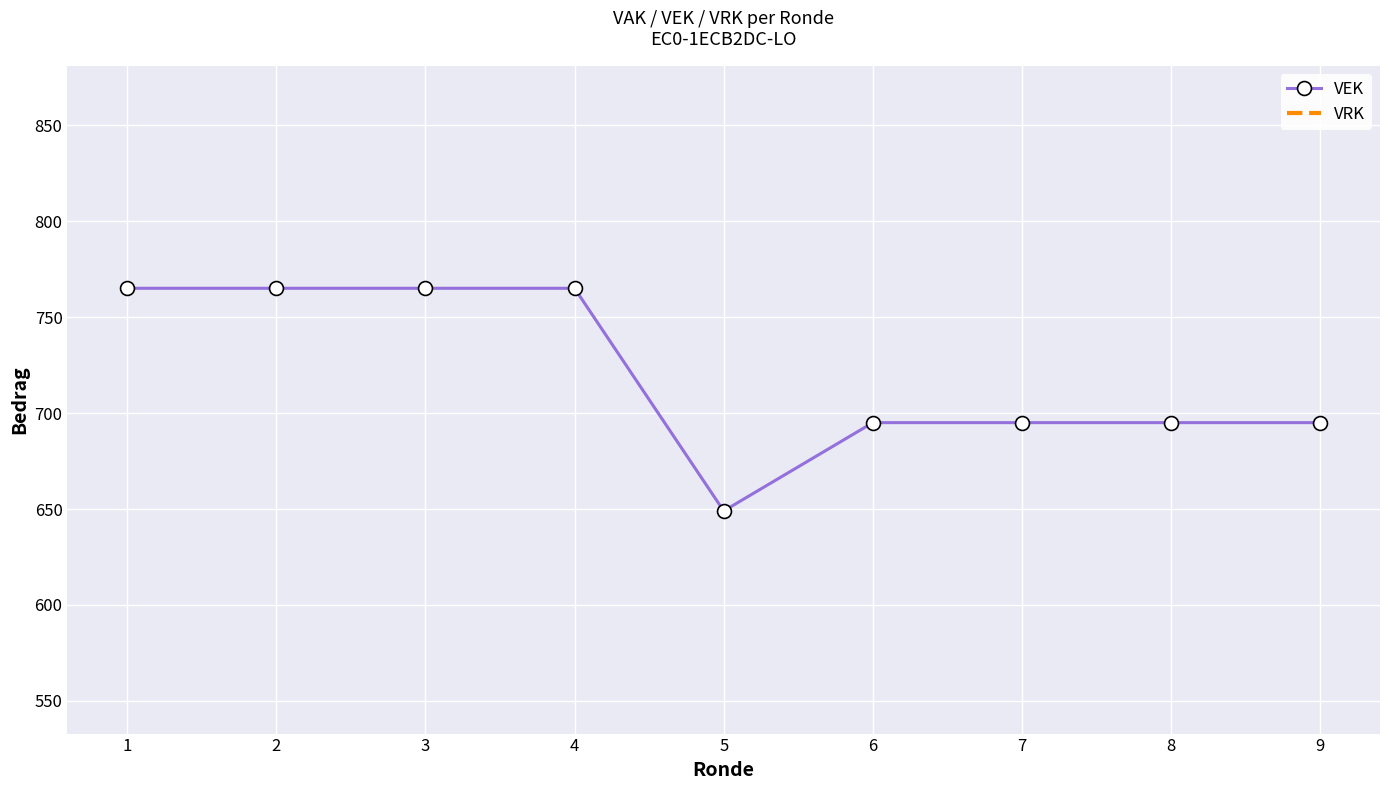

How many lines are shown in the chart?

2